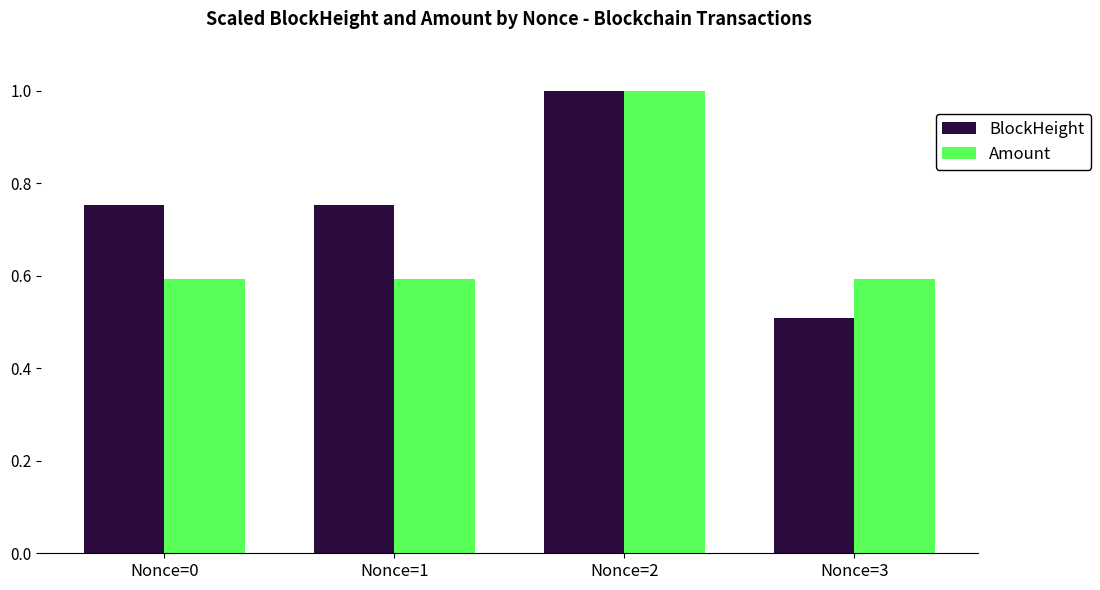

What is the value of the BlockHeight bar at the 4th from the left?

0.5